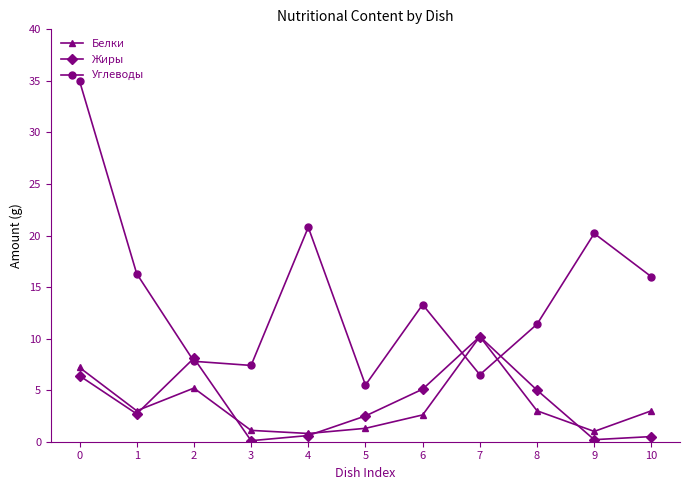

Which series ends up on top after the final intersection of Углеводы and Белки?

Углеводы